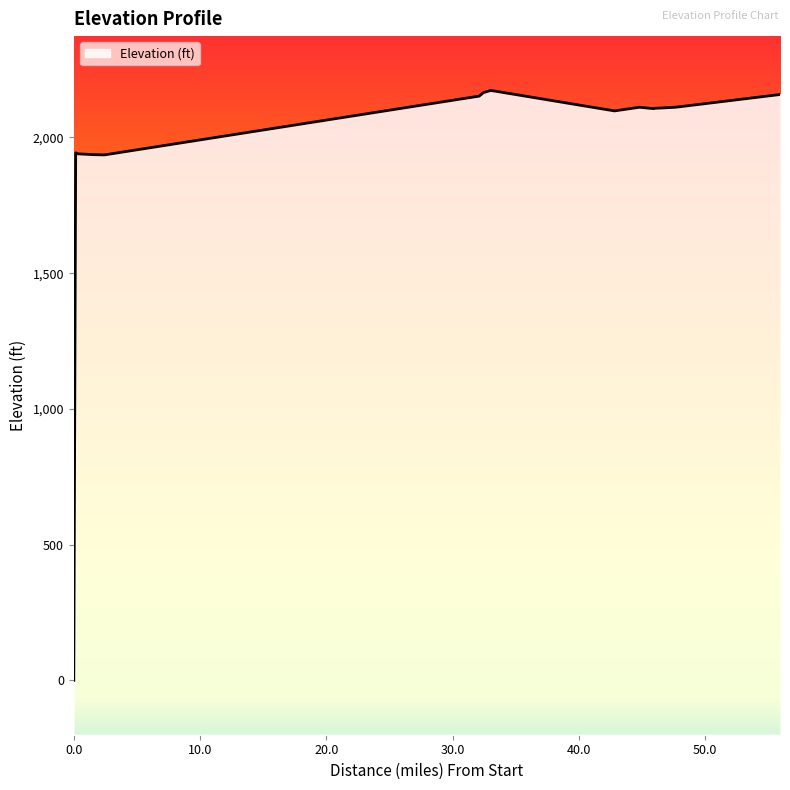

How many lines are shown in the chart?

1